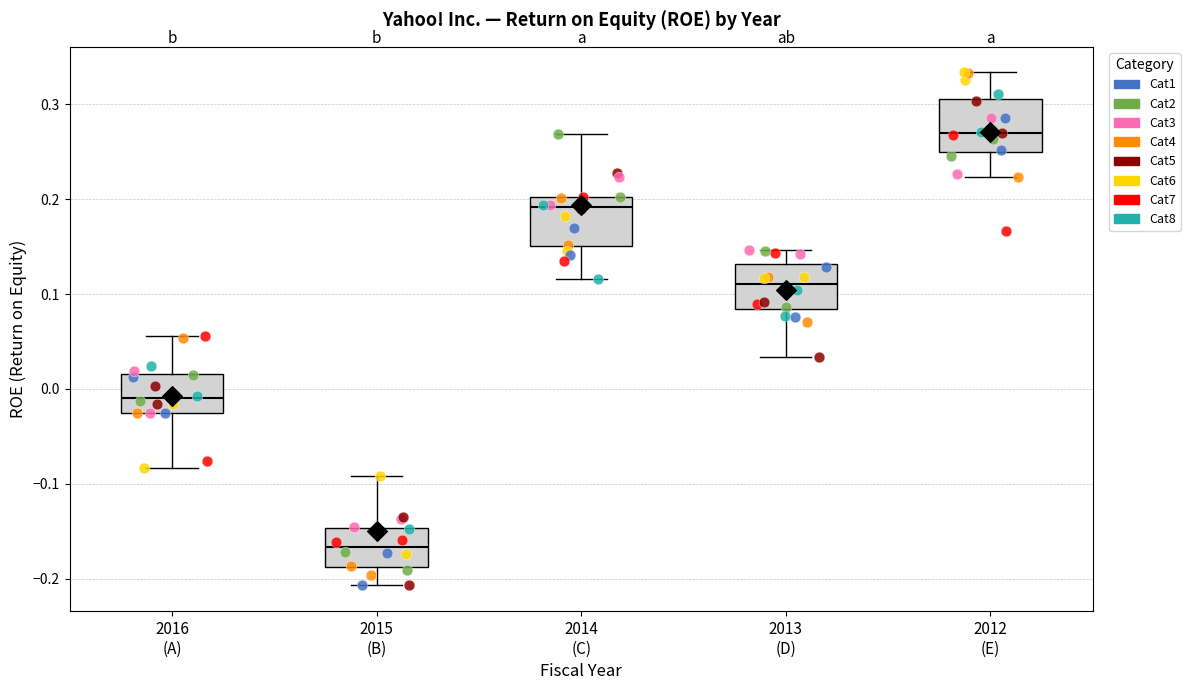

Reading left to right, read every box against the y-axis: the position of its median line, the range the box covers, and the ends of its whiskers. The values are not printed on the chart, so give them approximately, as read against the axis.

2016 (A): median -0.01, box -0.03 to 0.02, whiskers -0.08 to 0.06
2015 (B): median -0.17, box -0.19 to -0.15, whiskers -0.21 to -0.09
2014 (C): median 0.19, box 0.15 to 0.20, whiskers 0.12 to 0.27
2013 (D): median 0.11, box 0.08 to 0.13, whiskers 0.03 to 0.15
2012 (E): median 0.27, box 0.25 to 0.31, whiskers 0.22 to 0.33